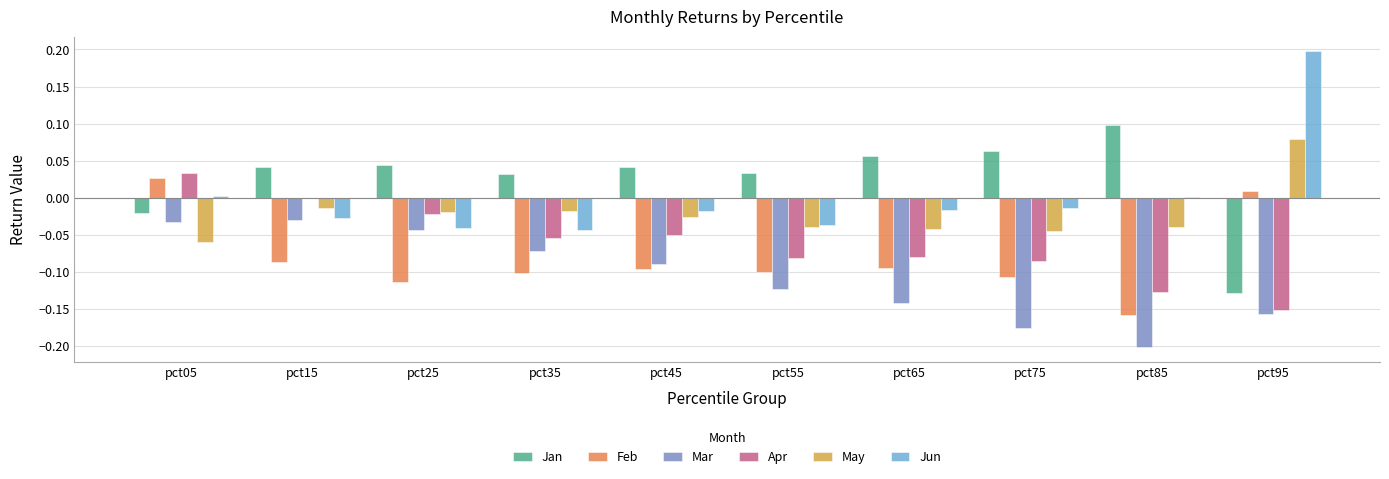

The value of Apr at pct05 is 0.0. True or false?

True